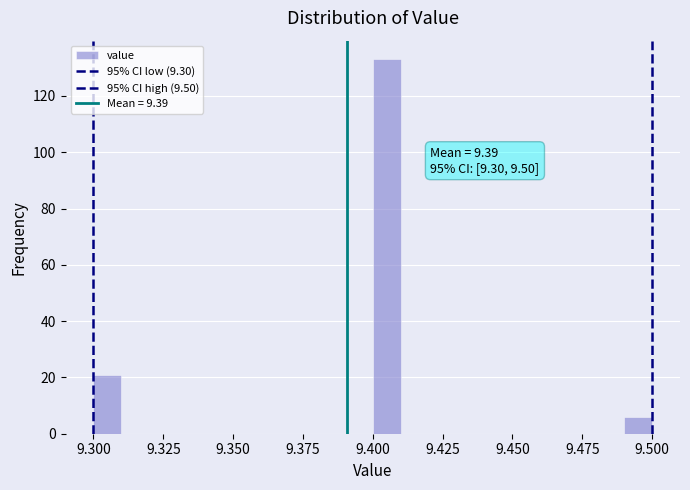

Around what value on the x-axis is the tallest bar? Give the approximate position of its centre, as read against the axis.

9.405